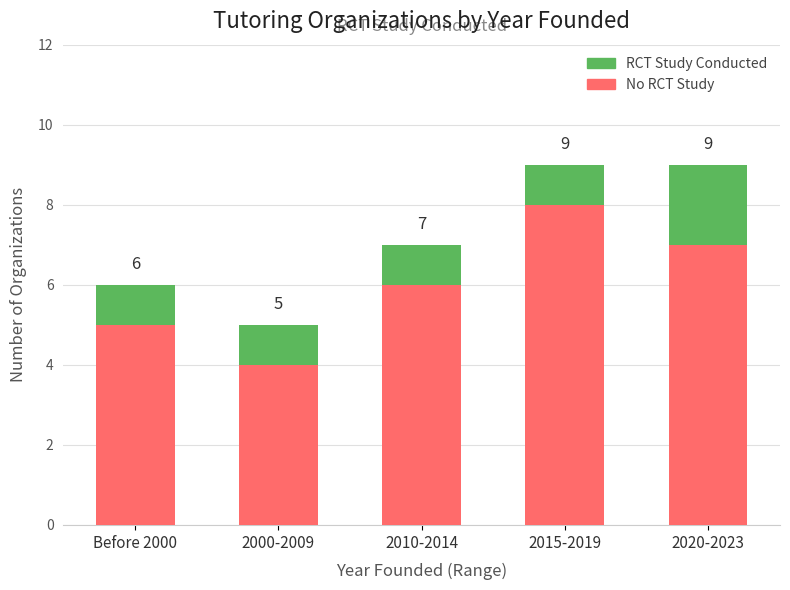

What is the difference between the No RCT Study values at Before 2000 and 2015-2019?

3